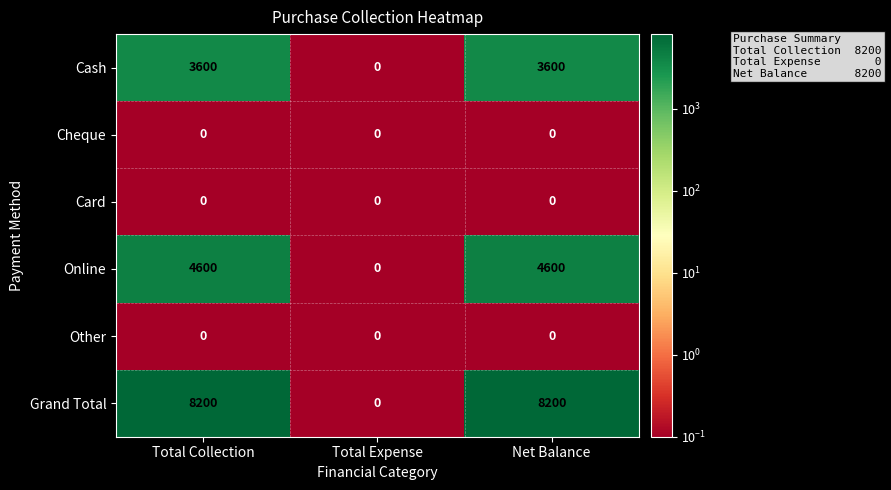

Count the Grand Total values in the range 0 to 8200.

3